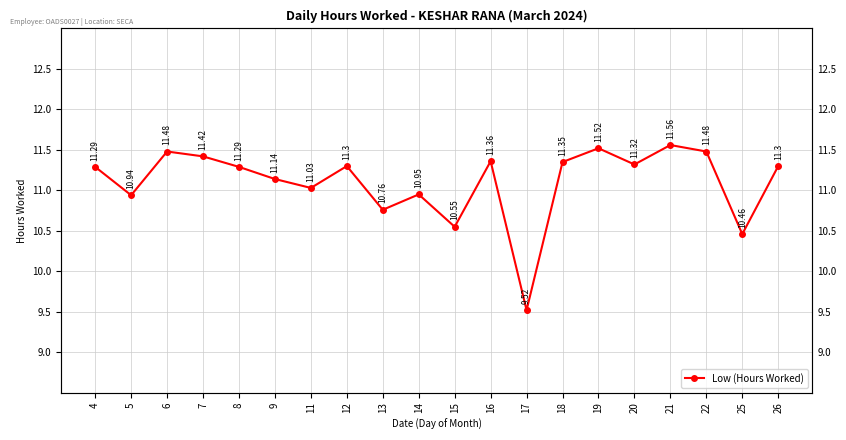

What is the value of the 4th point from the left?

11.4